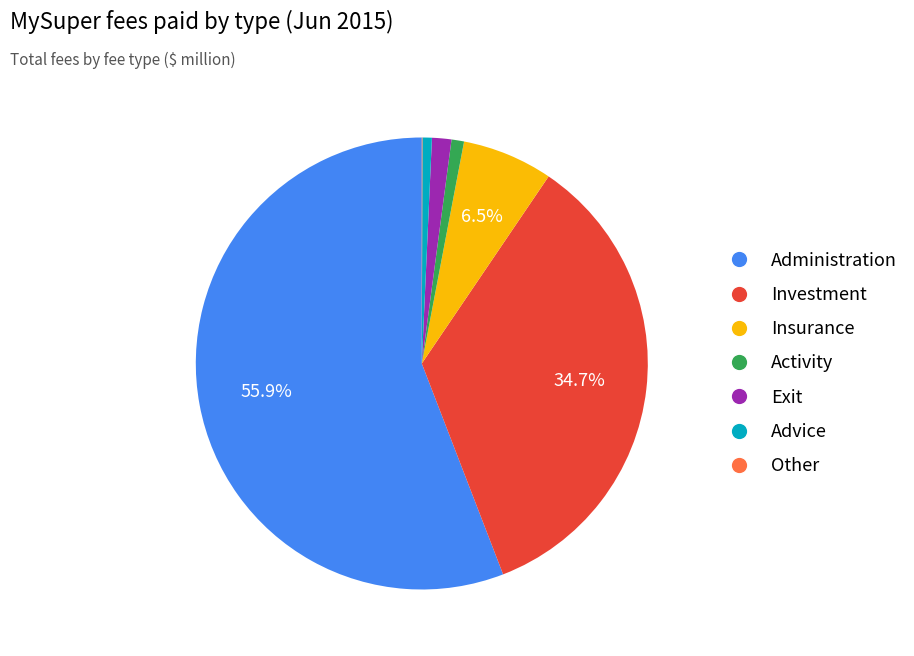

What is the ratio of the value at Insurance to the value at Activity?

7.2